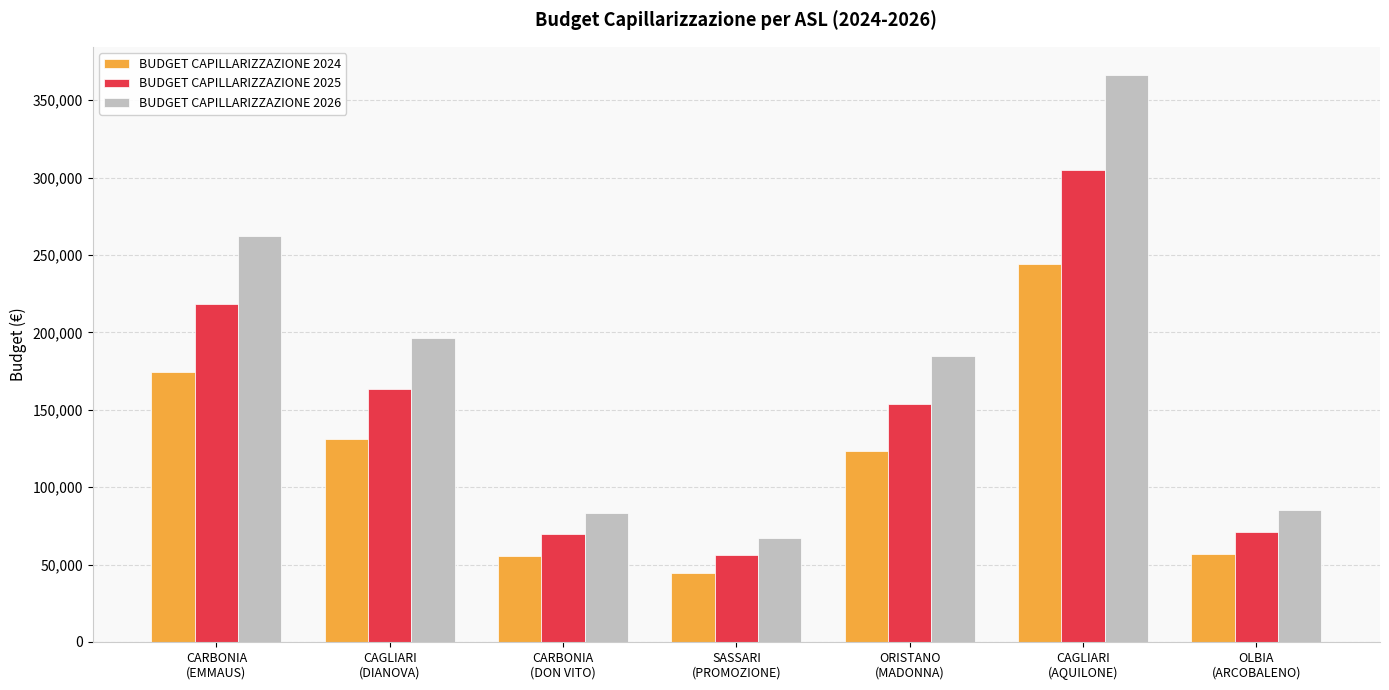

What is the minimum value shown in the chart?

44880.5